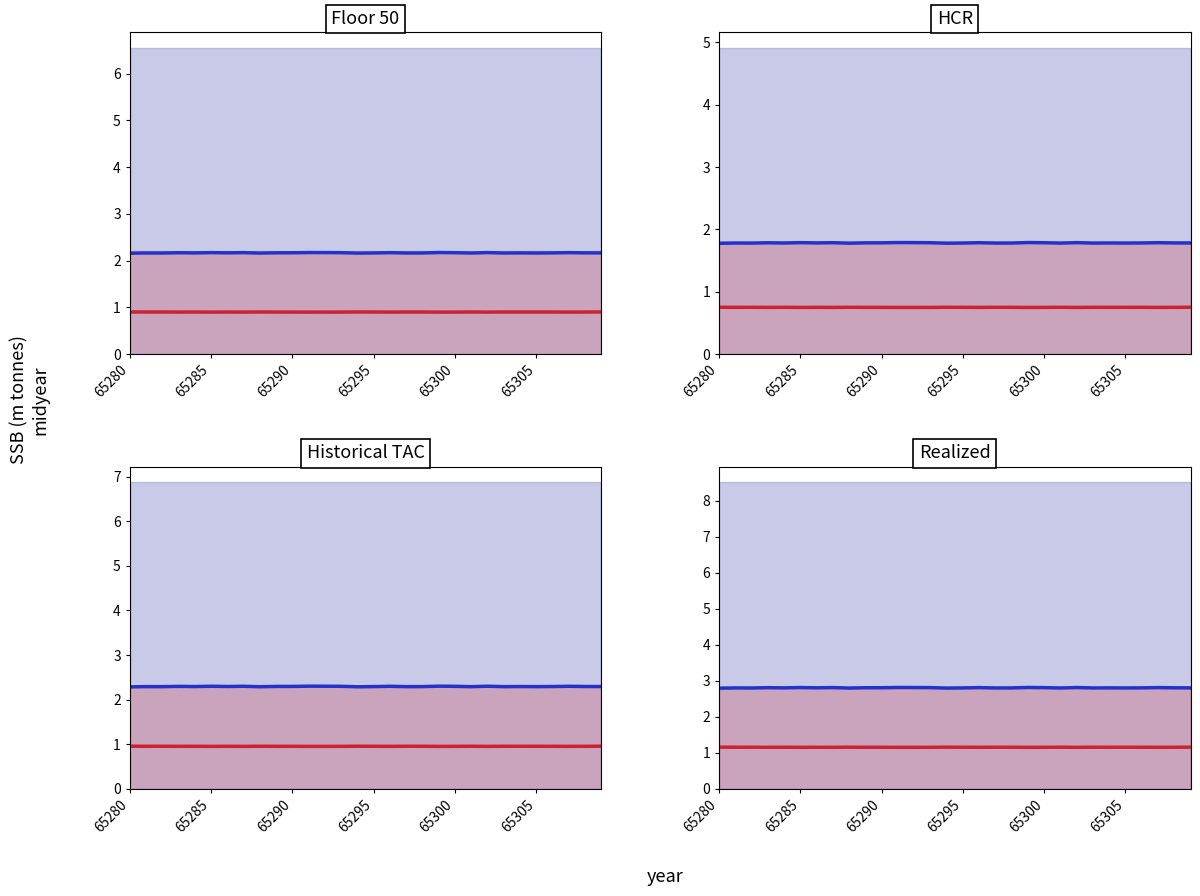

Rank the series at 65295 from lowest to highest value.

red median, blue median